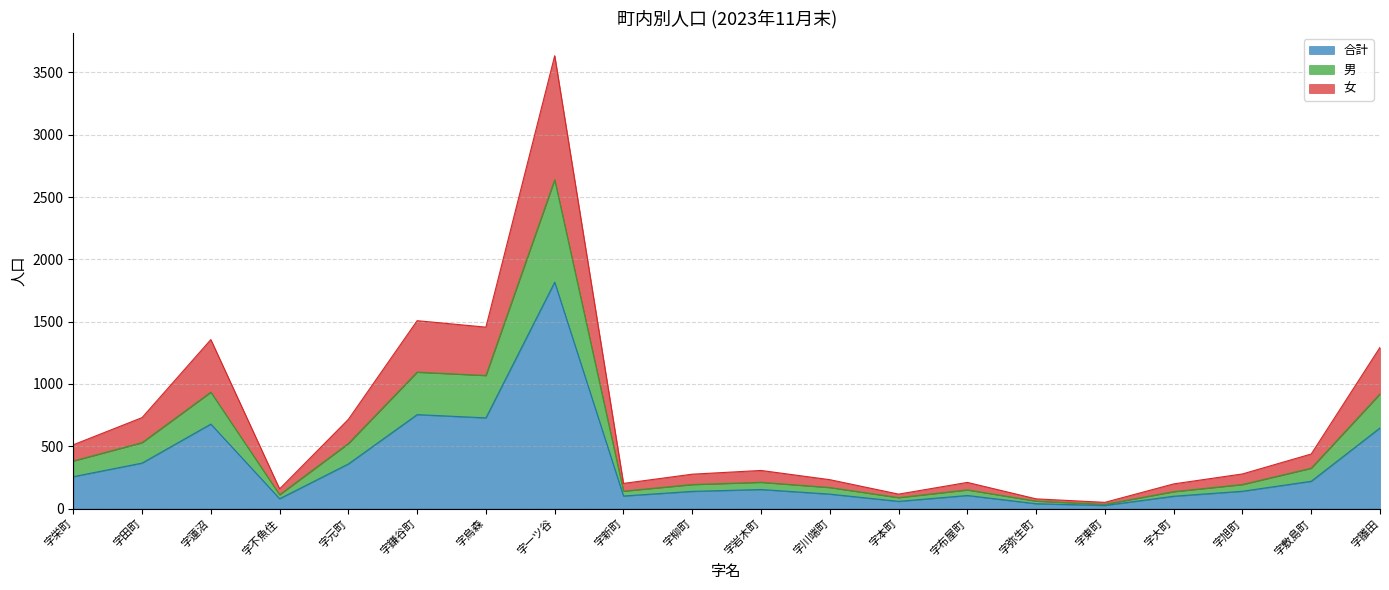

At which label is 合計 closest to 921?

字鎌谷町